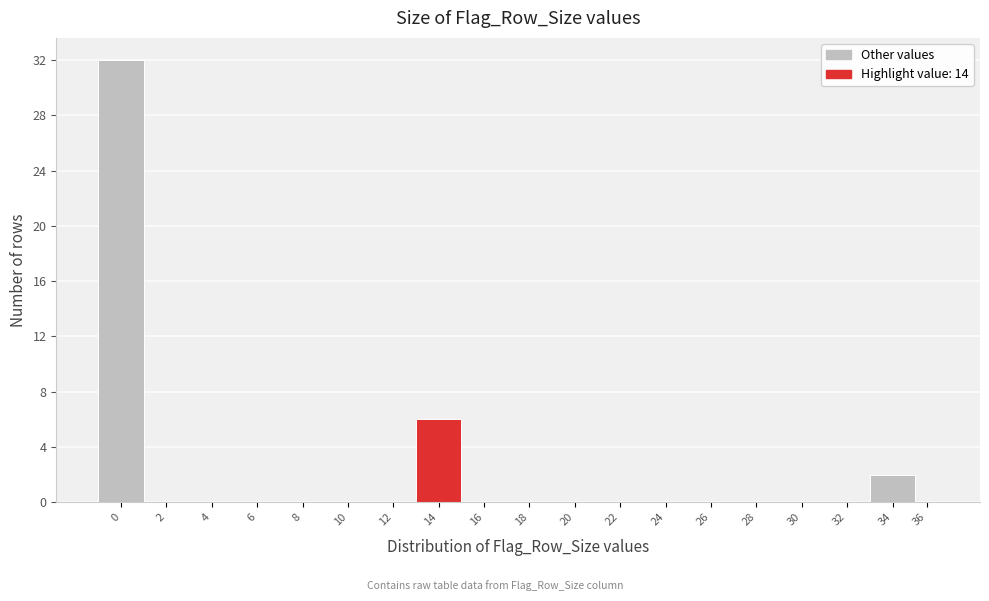

Reading left to right, transcribe all the data shown in this chart.

0=32	2=0	4=0	6=0	8=0	10=0	12=0	14=6	16=0	18=0	20=0	22=0	24=0	26=0	28=0	30=0	32=0	34=2	36=0